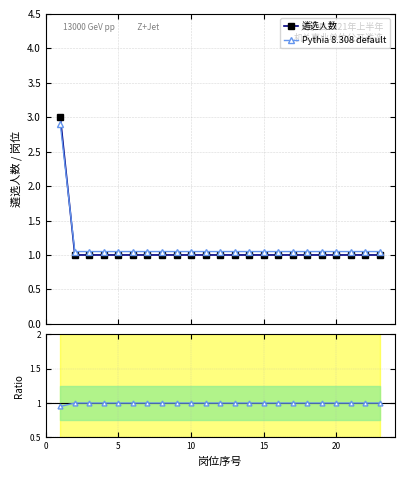

What is the value of the 遴选人数 point at the 3rd from the left?

1.0